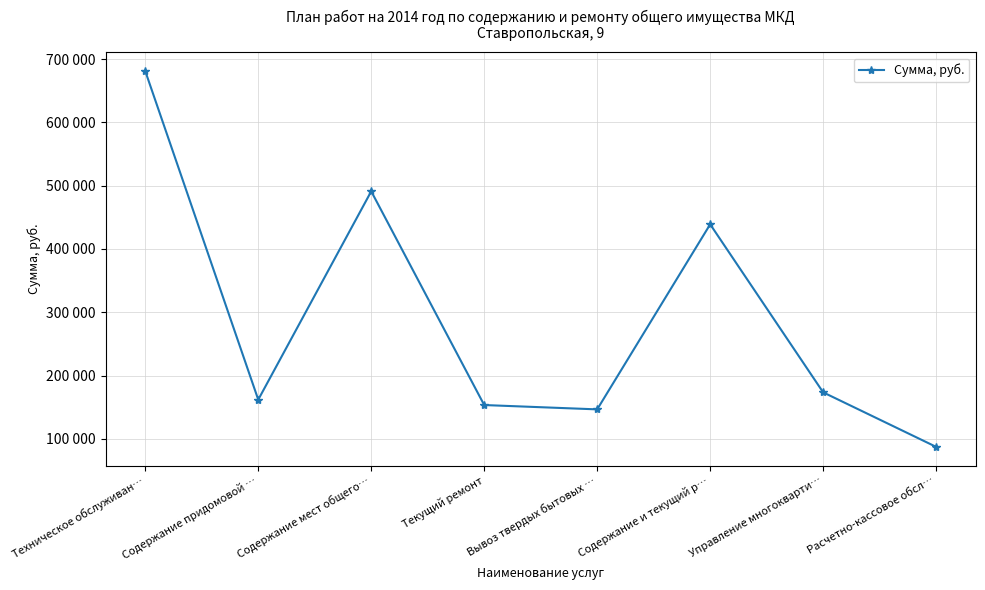

List the labels in order of value, largest first.

Техническое обслуживан…, Содержание мест общего…, Содержание и текущий р…, Управление многокварти…, Содержание придомовой …, Текущий ремонт, Вывоз твердых бытовых …, Расчетно-кассовое обсл…